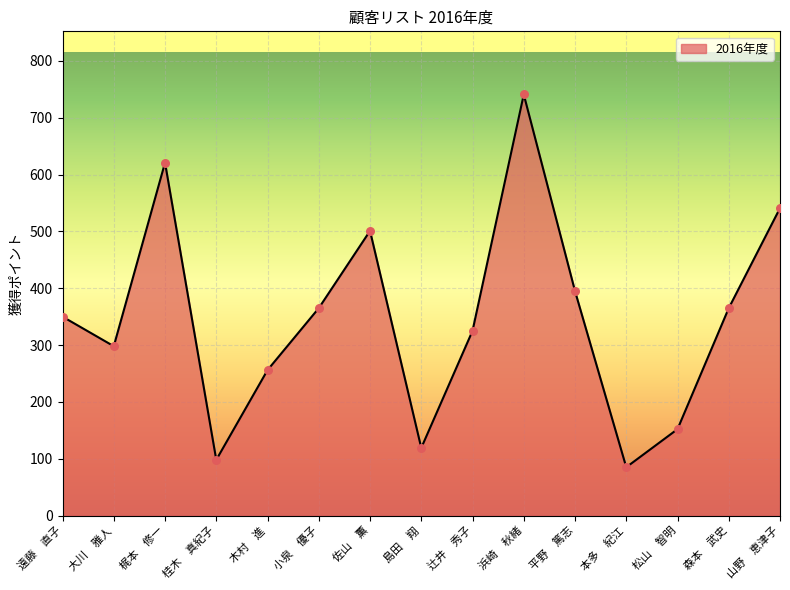

Approximately how many times larger is the value at 桂木　真紀子 compared to 浜崎　秋緒?

0.1